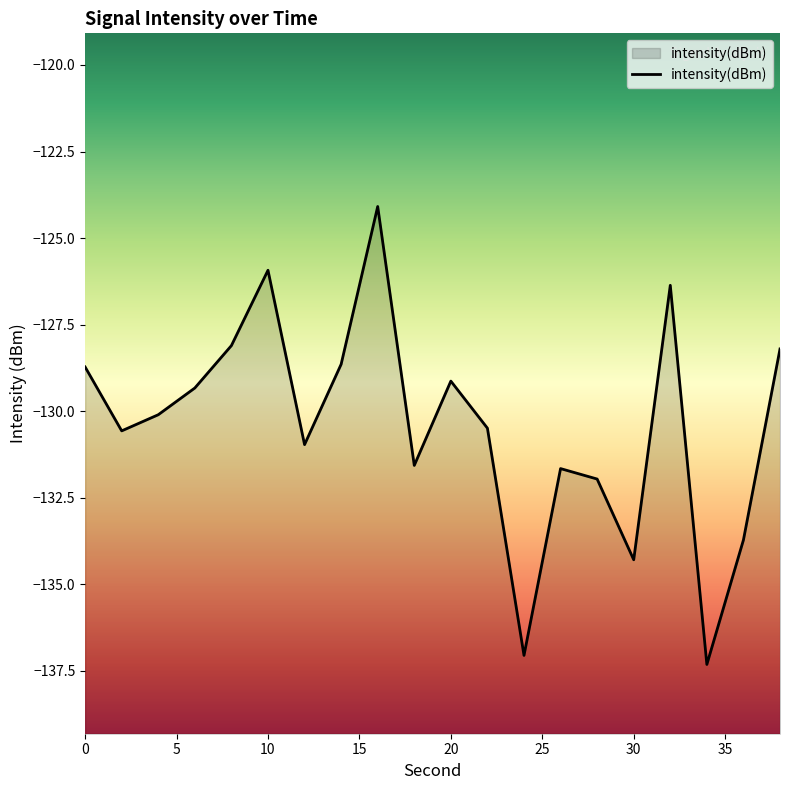

What is the difference between the maximum and second lowest values?

13.0